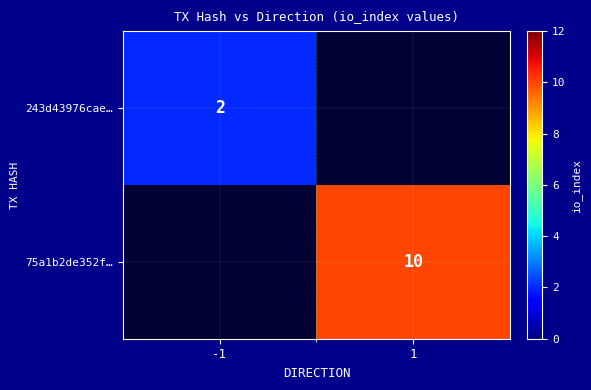

How many categories are shown in the chart?

2